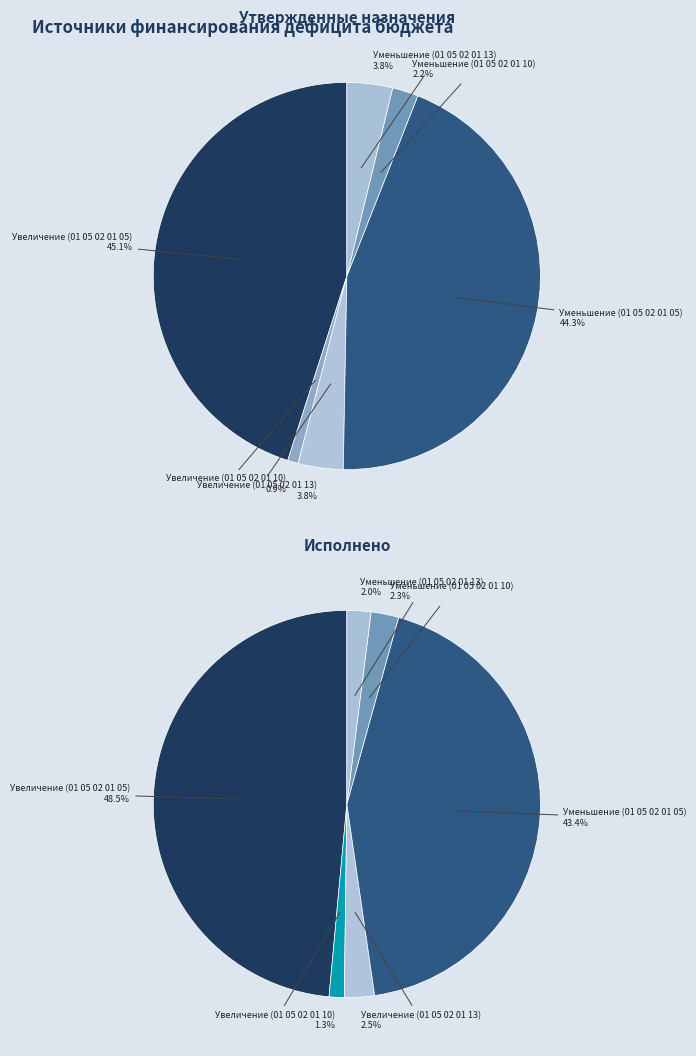

True or false: Уменьшение прочих остатков
денежных средств (01 05 02 01 10) accounts for 2% of the total.

True